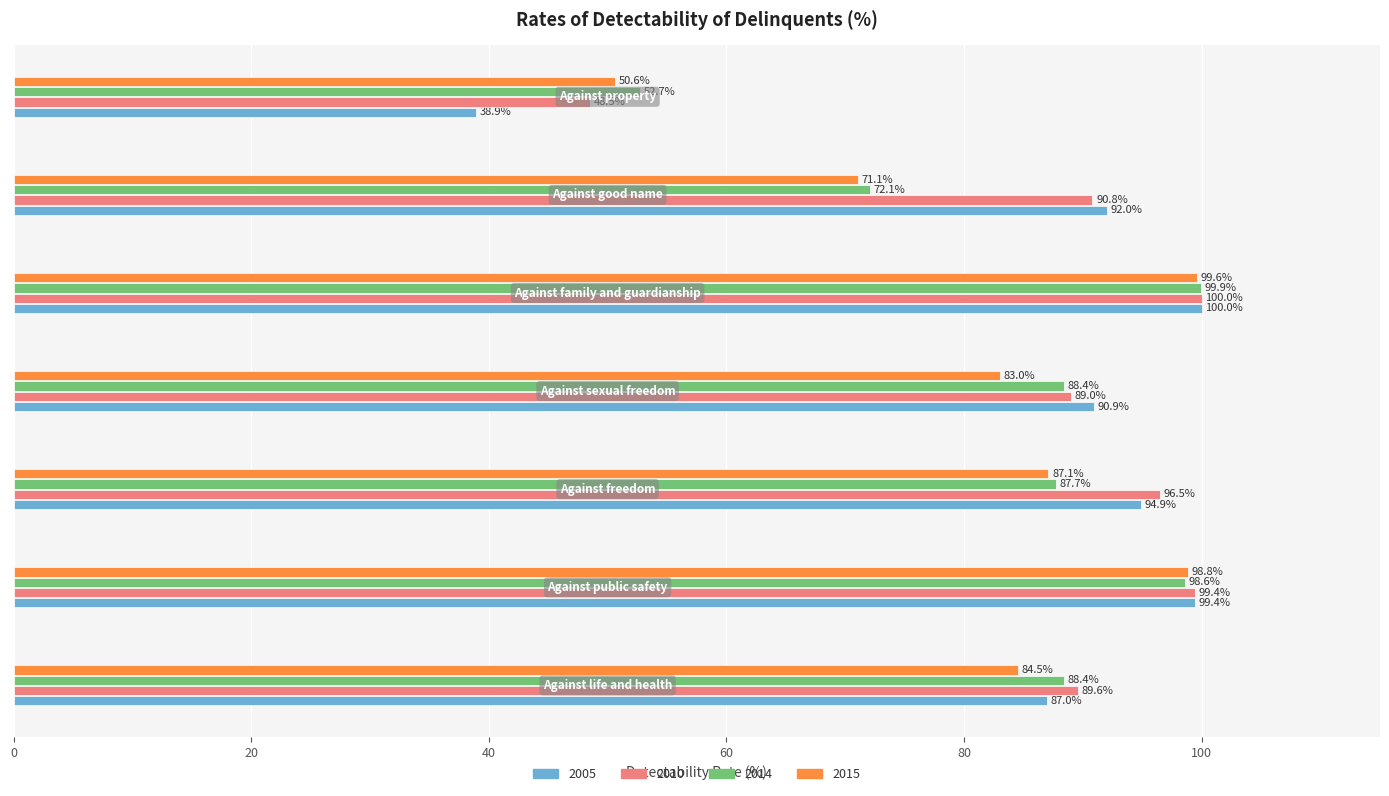

What is the difference between the maximum and minimum values in the 2010 series?

51.5